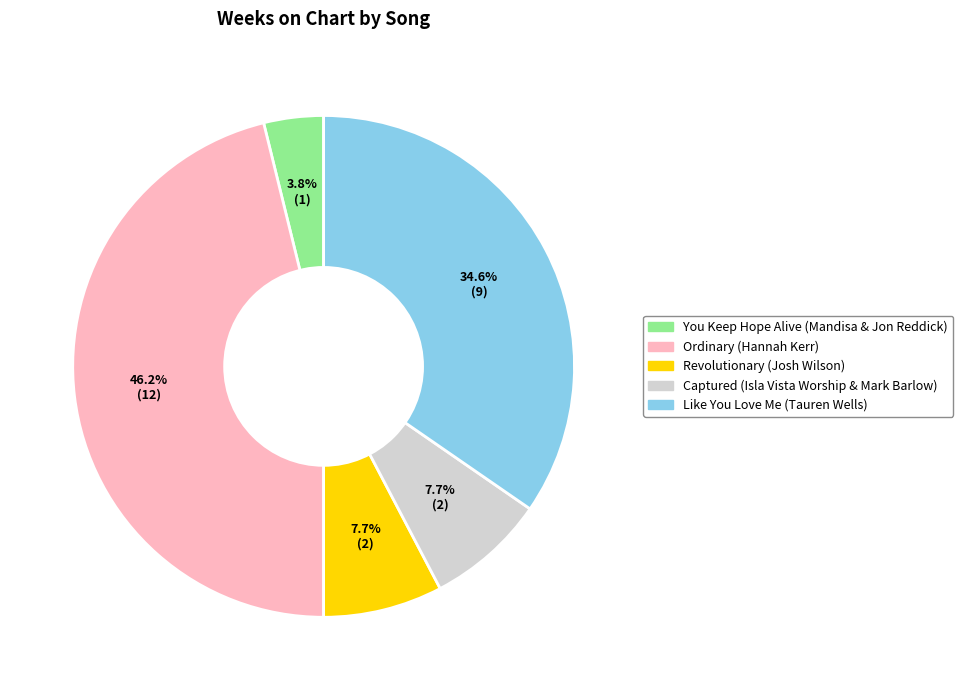

Which has a higher value, You Keep Hope Alive (Mandisa & Jon Reddick) or Like You Love Me (Tauren Wells)?

Like You Love Me (Tauren Wells)